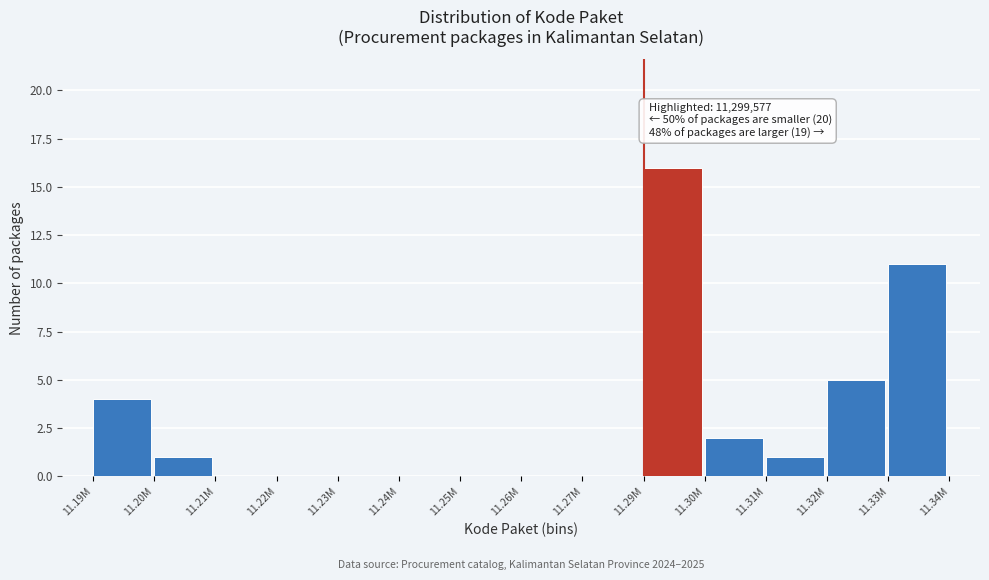

Reading left to right, list all the values displayed in this chart.

11.19M=4	11.20M=1	11.21M=0	11.22M=0	11.23M=0	11.24M=0	11.25M=0	11.26M=0	11.27M=0	11.29M=16	11.30M=2	11.31M=1	11.32M=5	11.33M=11